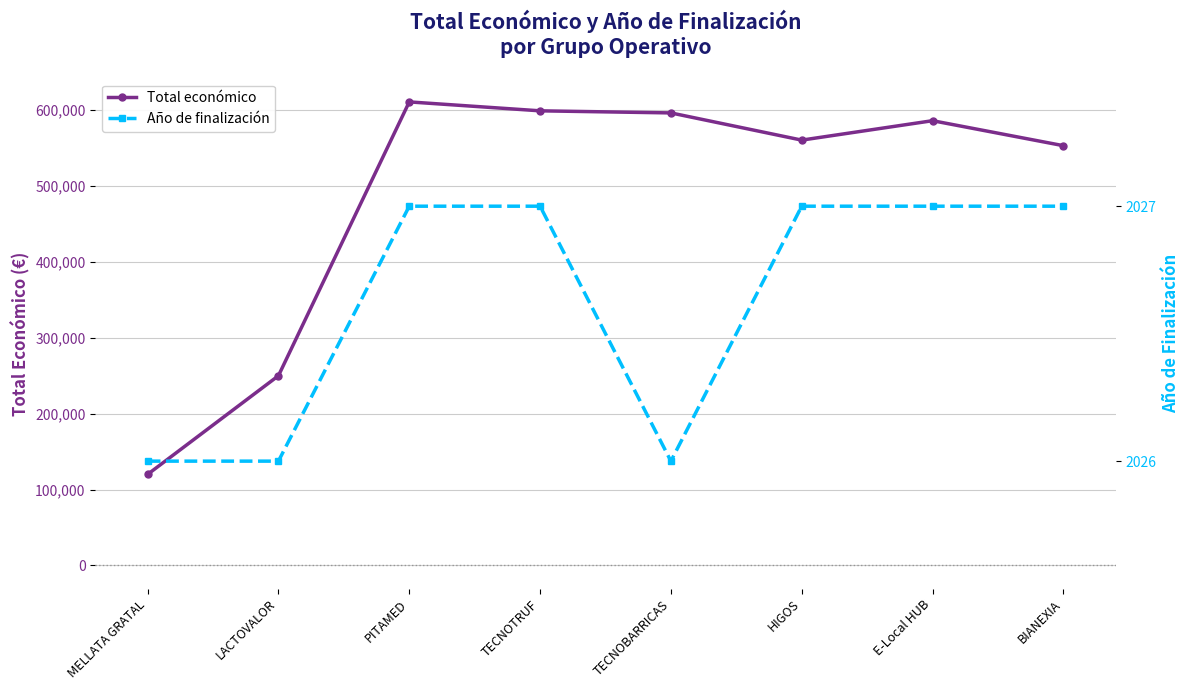

Does the chart display data point markers on the line(s)?

Yes